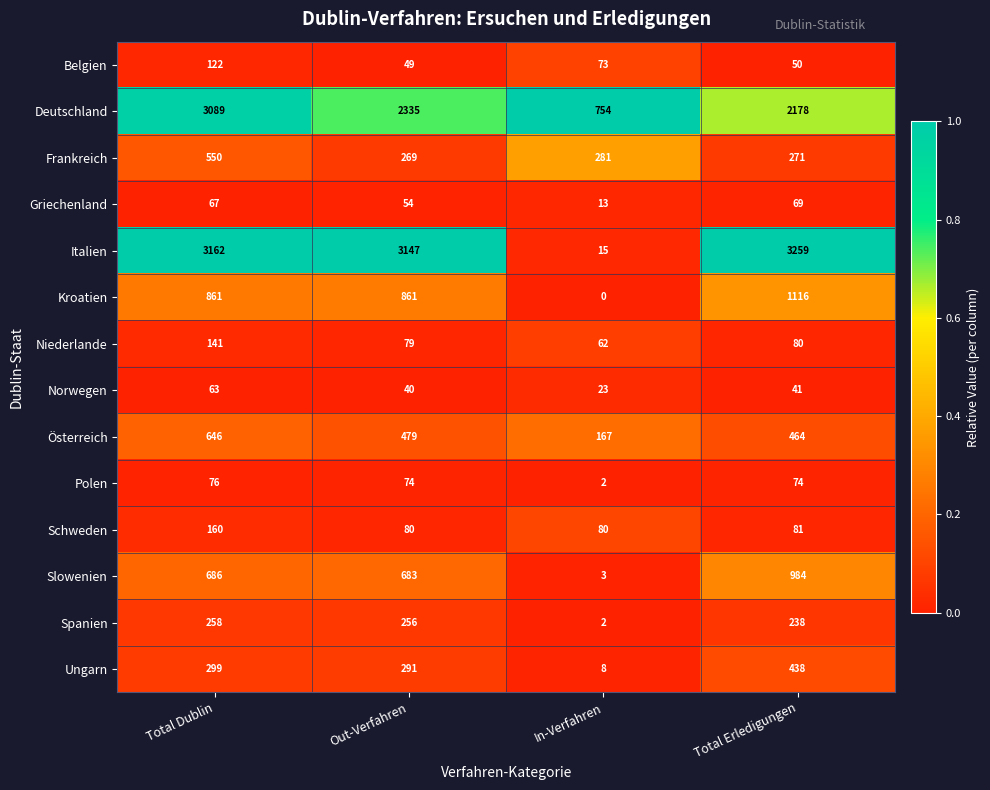

Which category has the lowest value across all series?

In-Verfahren